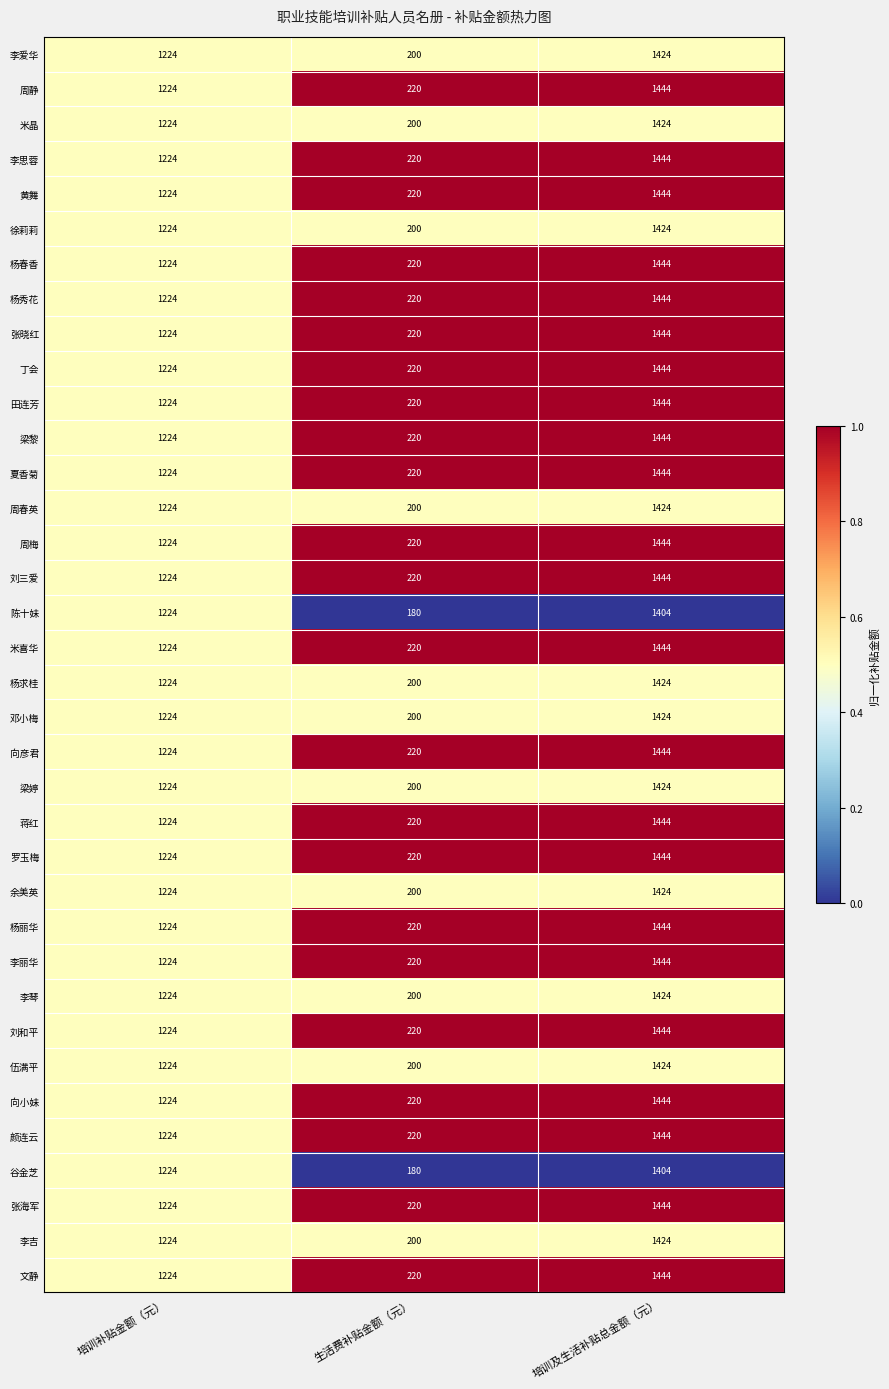

The value of 丁会 at 培训补贴金额（元） is 1224. True or false?

True